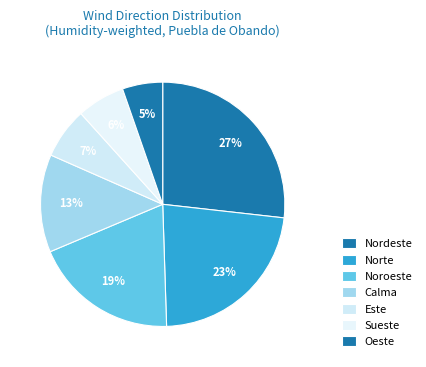

Count the number of slices in the pie.

7